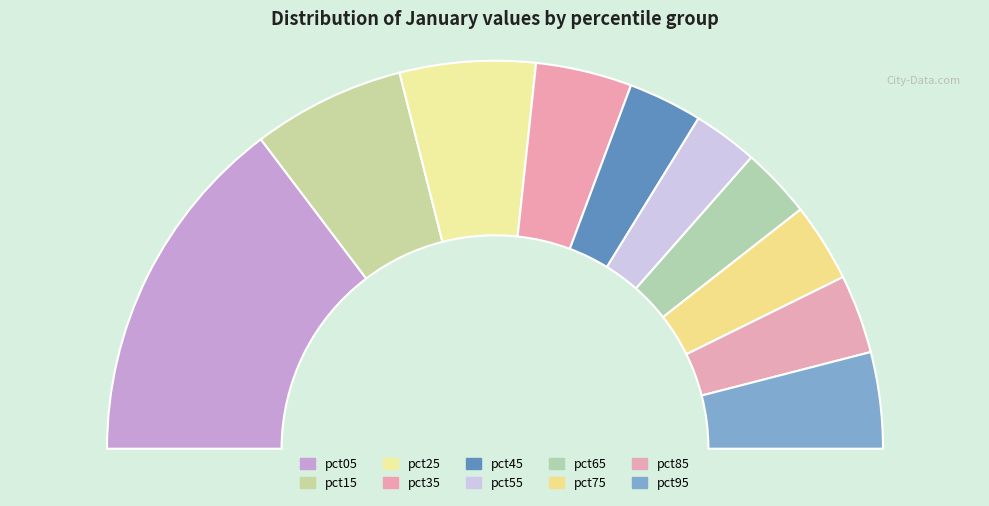

What portion of the pie excludes pct45?

93.8%